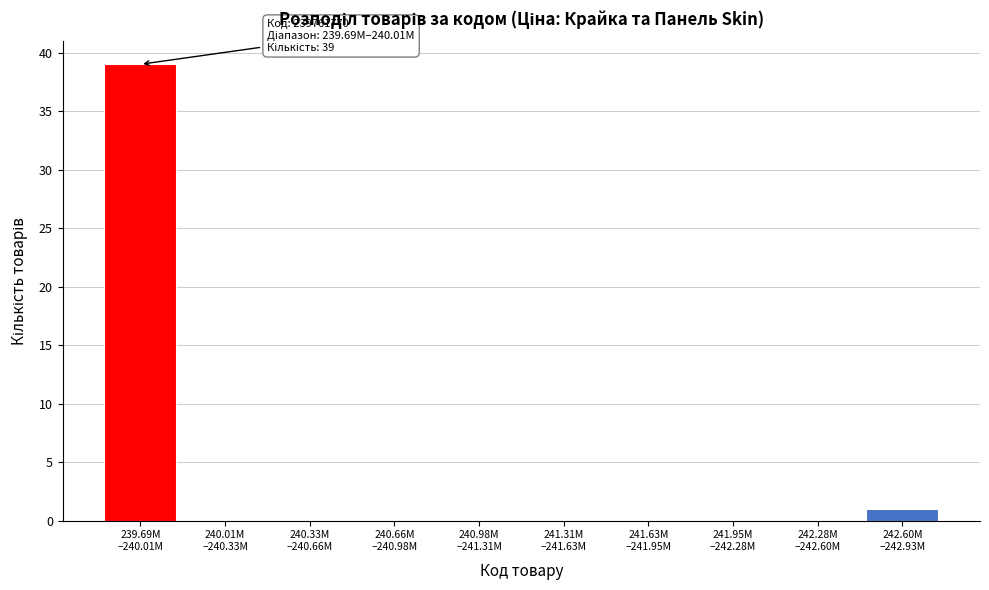

What is the greatest value displayed?

39